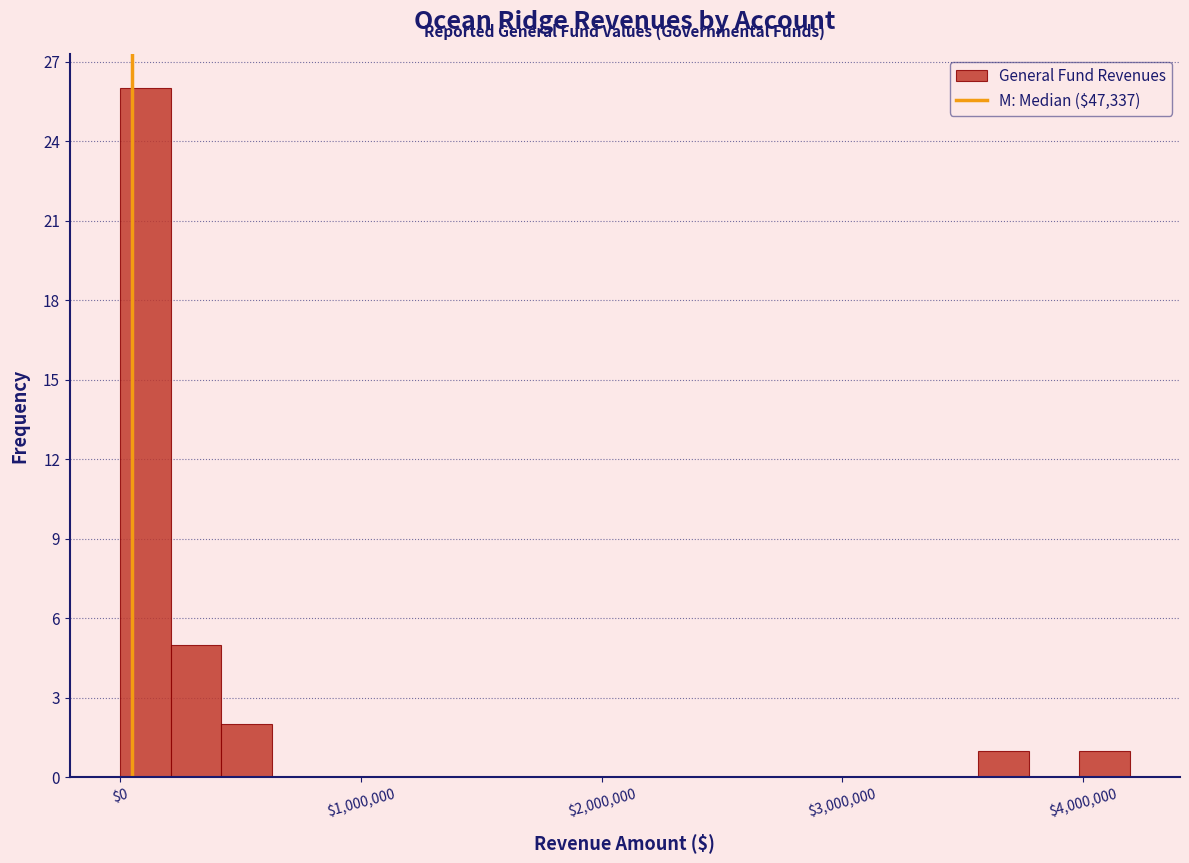

Read against the x-axis, roughly where is the centre of the tallest bar?

100000